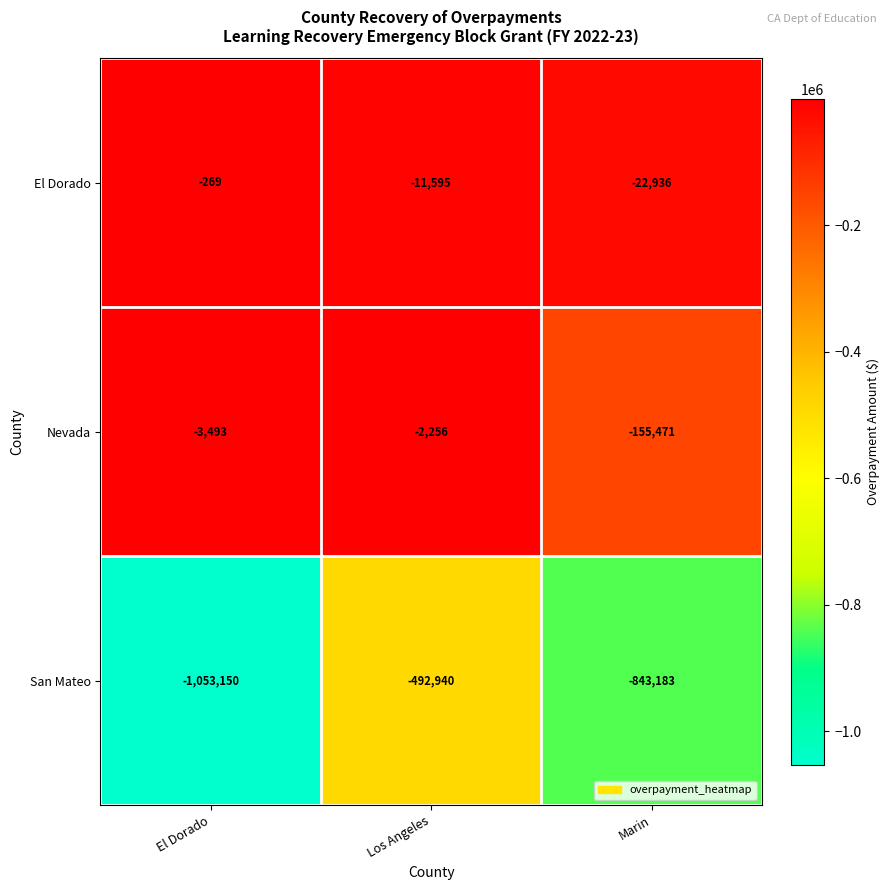

True or false: Nevada has a value of -3303 at Los Angeles.

False